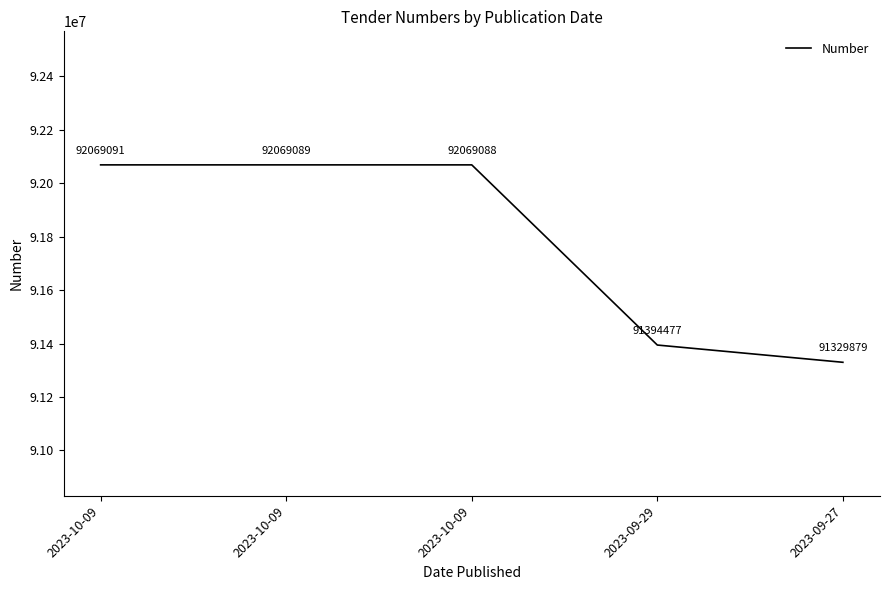

How many values are below 92069088?

2